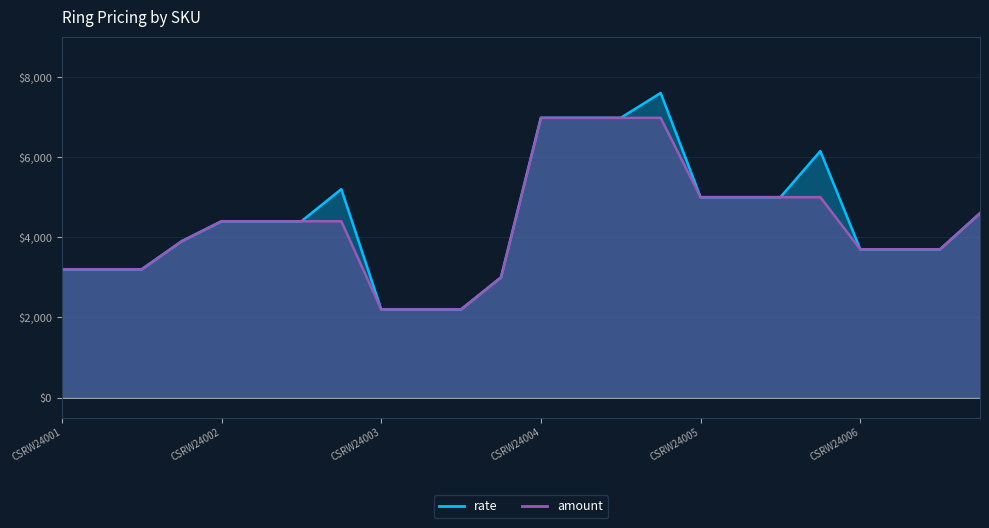

What is the sum of the rate values at CSRR24001 and CSRR24005?

8200